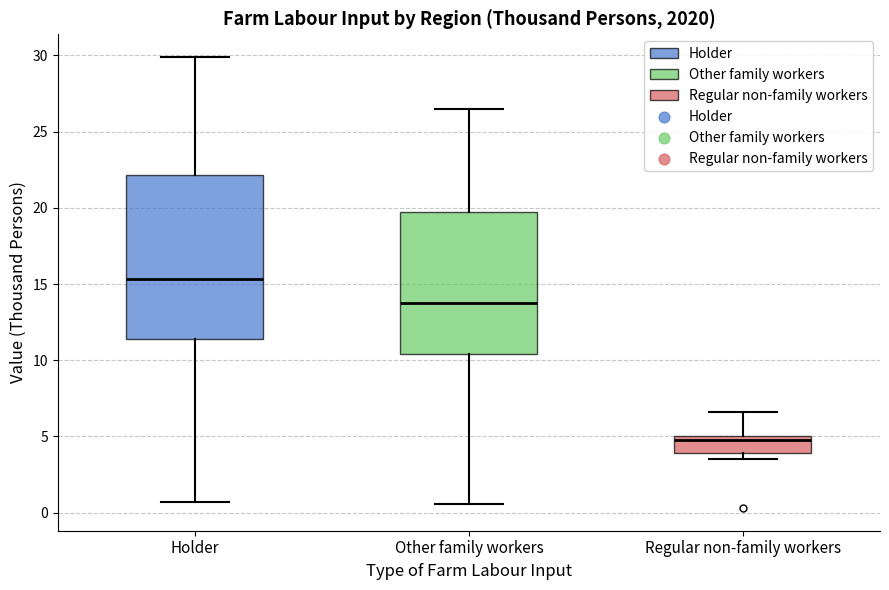

Which box's median line is the lowest?

Regular non-family workers